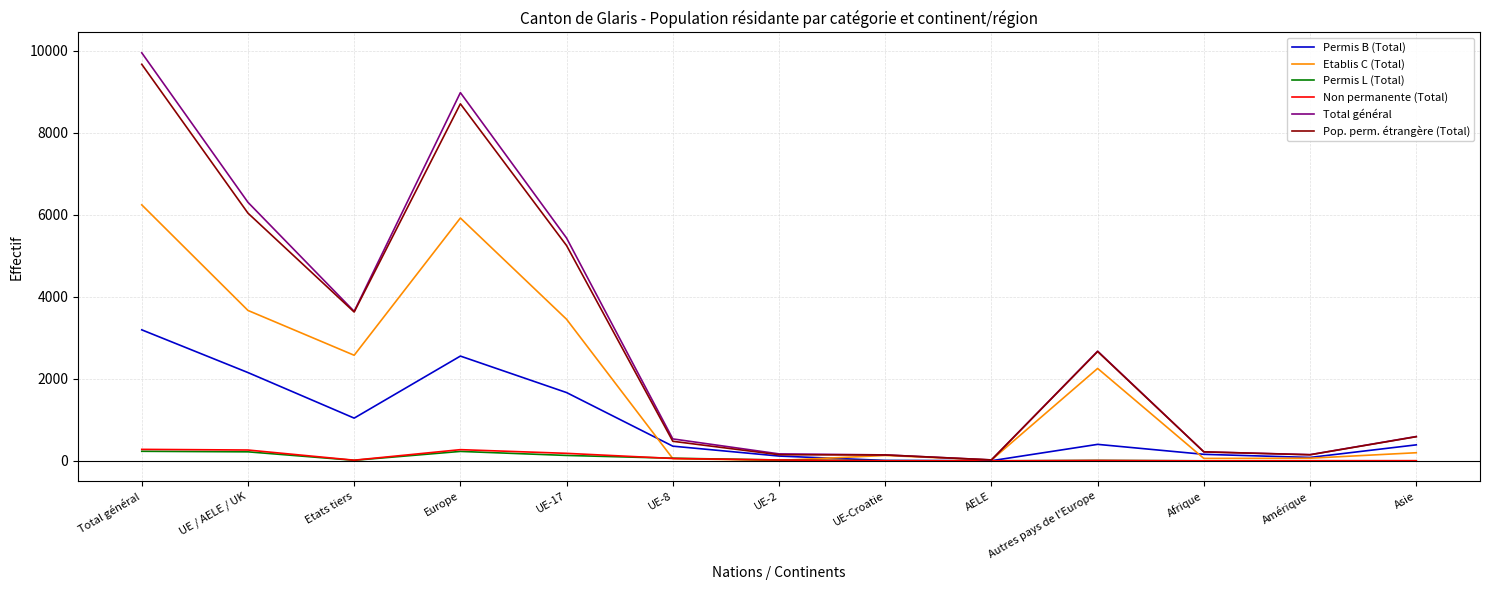

Which category has the highest value across all series?

Total général